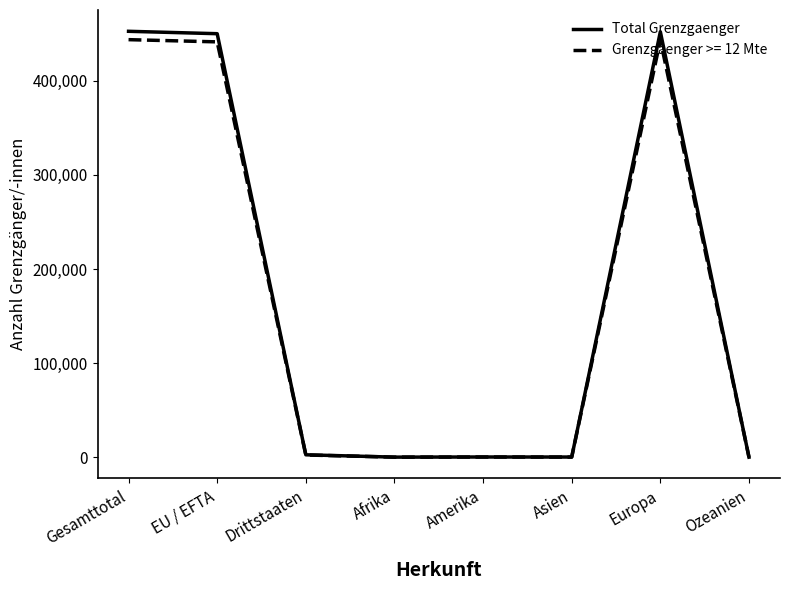

What is the greatest value displayed?

452621